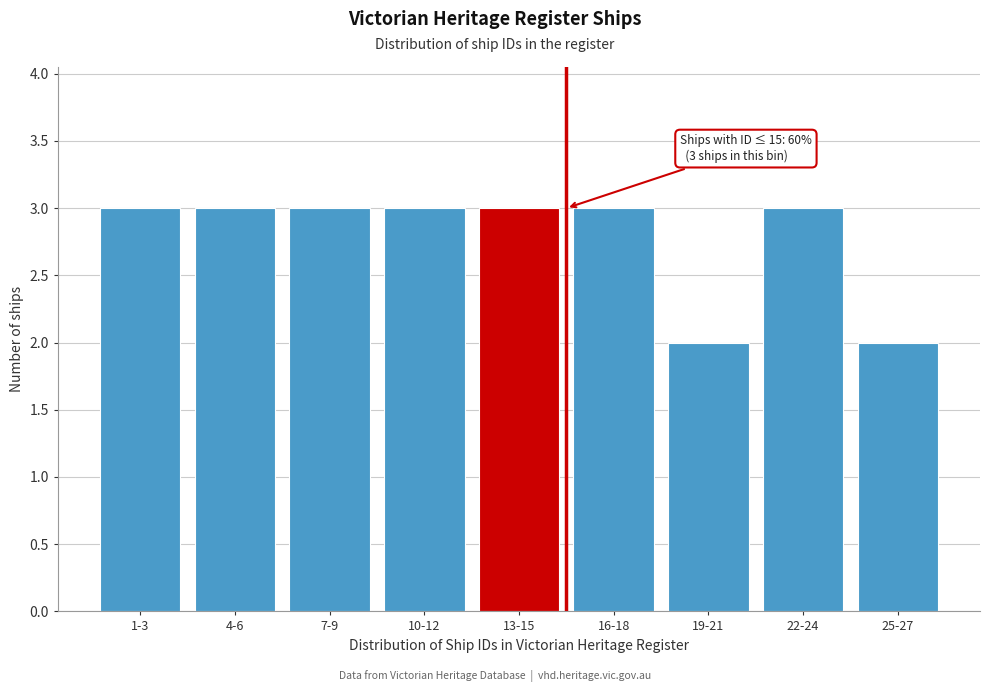

Reading left to right, list all the values displayed in this chart.

1-3=3	4-6=3	7-9=3	10-12=3	13-15=3	16-18=3	19-21=2	22-24=3	25-27=2